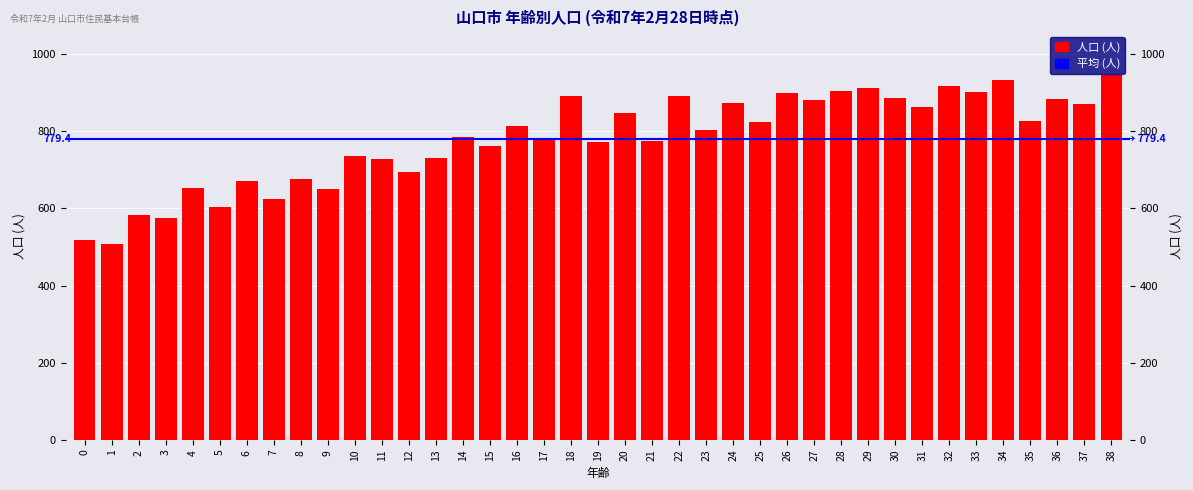

The chart shows a value of 1265 at 30. True or false?

False